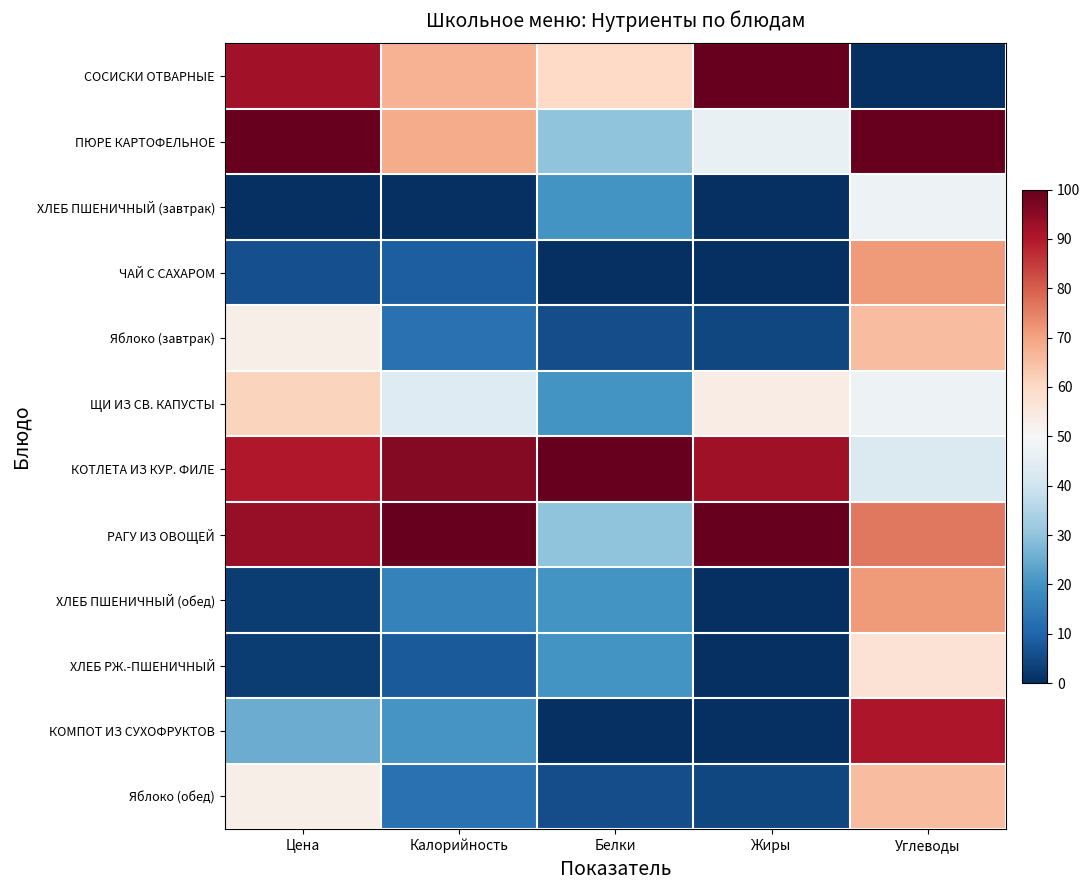

Rank the series at Углеводы from highest to lowest value.

ПЮРЕ КАРТОФЕЛЬНОЕ, КОМПОТ ИЗ СУХОФРУКТОВ, РАГУ ИЗ ОВОЩЕЙ, ЧАЙ С САХАРОМ, ХЛЕБ ПШЕНИЧНЫЙ (обед), Яблоко (завтрак), Яблоко (обед), ХЛЕБ РЖ.-ПШЕНИЧНЫЙ, ХЛЕБ ПШЕНИЧНЫЙ (завтрак), ЩИ ИЗ СВ. КАПУСТЫ, КОТЛЕТА ИЗ КУР. ФИЛЕ, СОСИСКИ ОТВАРНЫЕ